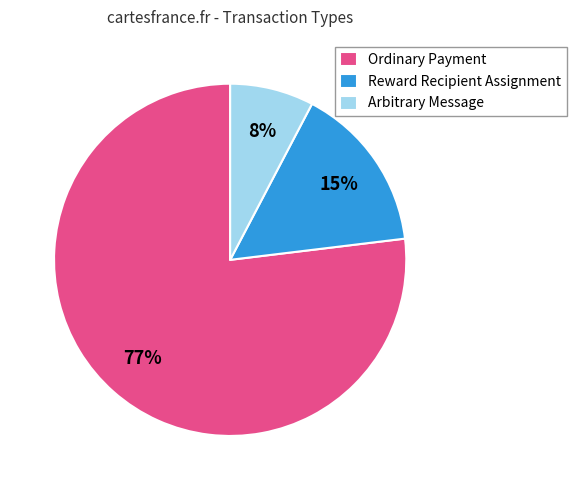

Rank the categories by value from lowest to highest.

Arbitrary Message, Reward Recipient Assignment, Ordinary Payment